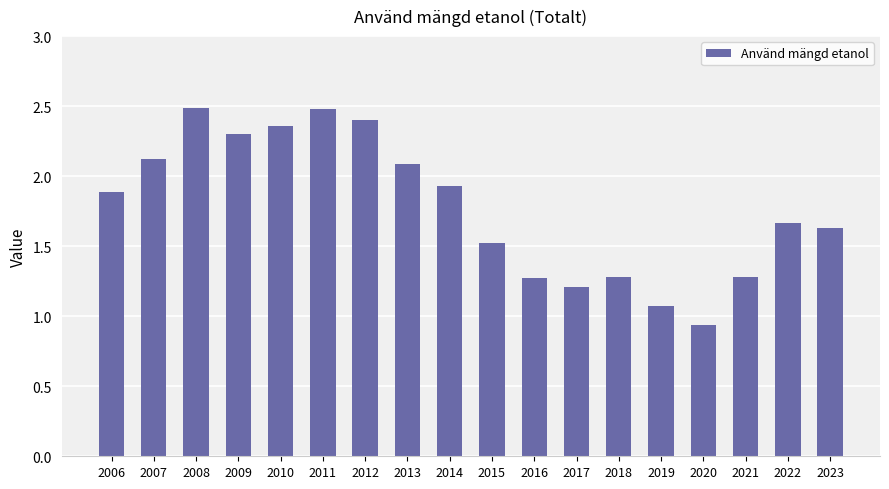

Is it true that the value at 2006 is 0.6?

False